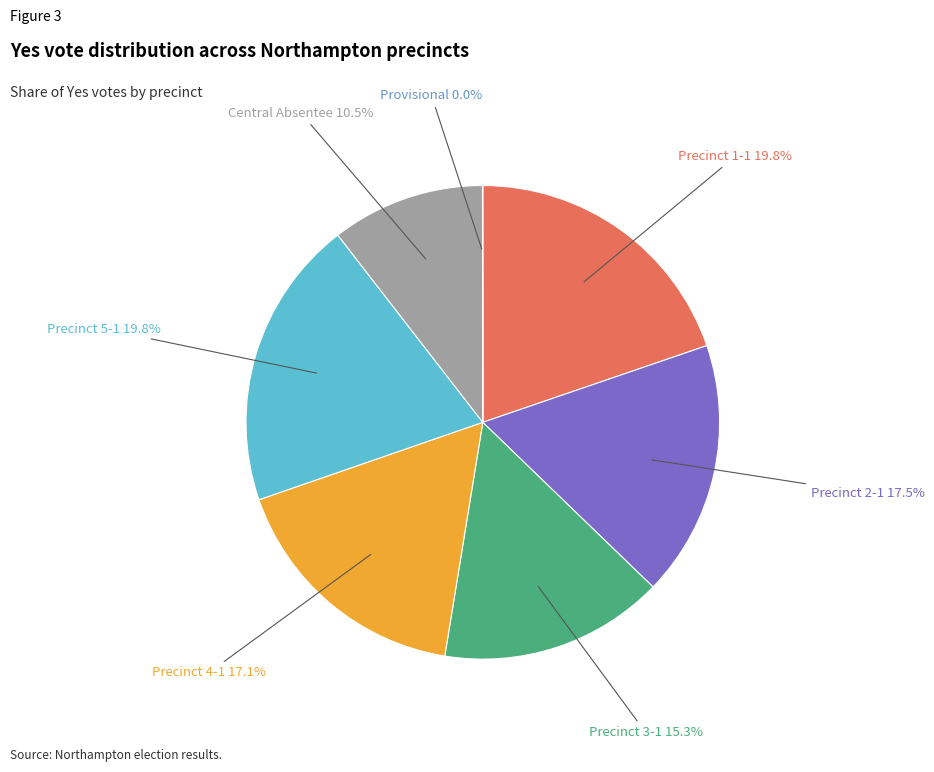

To the nearest percent, what is the combined percentage of Precinct 5-1 and Precinct 4-1?

37%